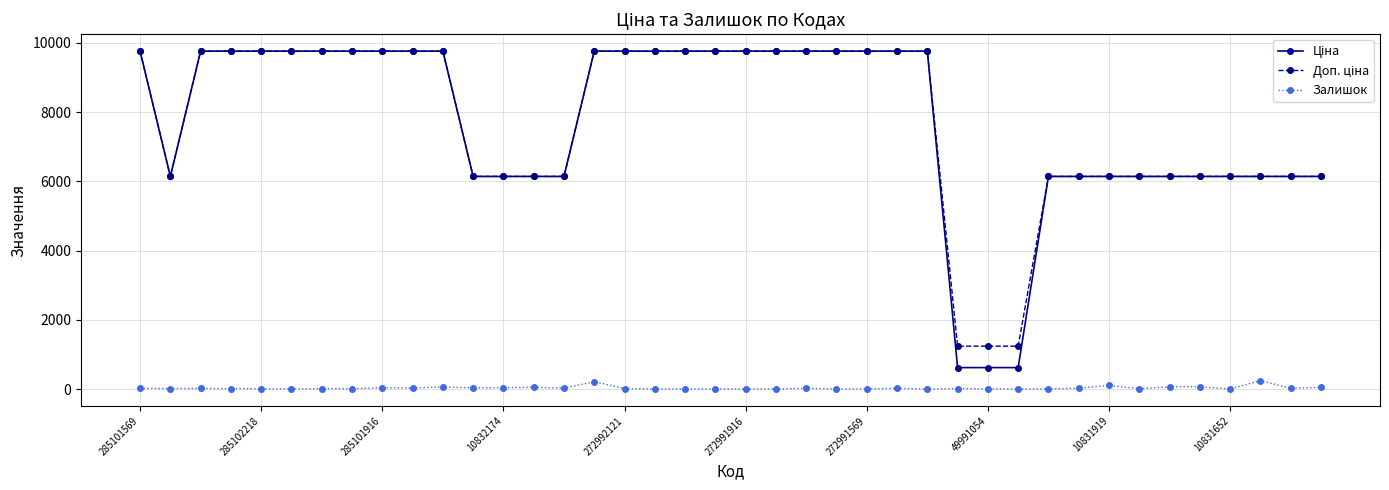

What is the maximum value shown in the chart?

9764.4